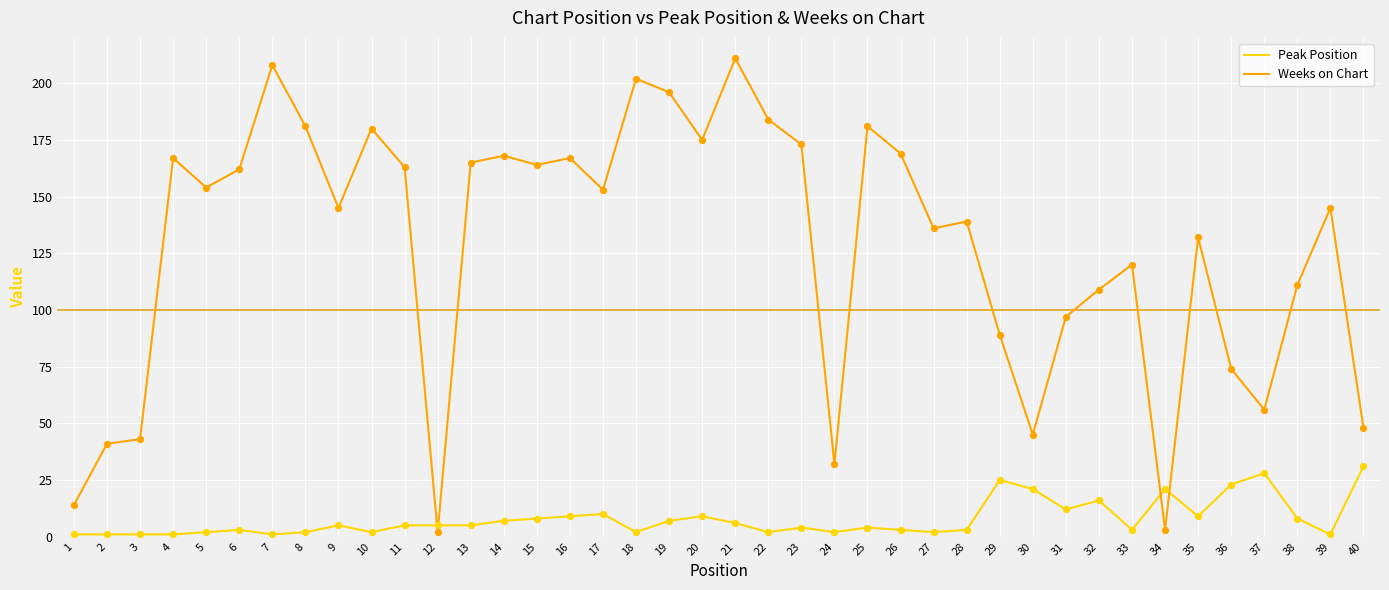

Is the value of Peak Position at 22 greater than the value of Weeks on Chart at 4?

No